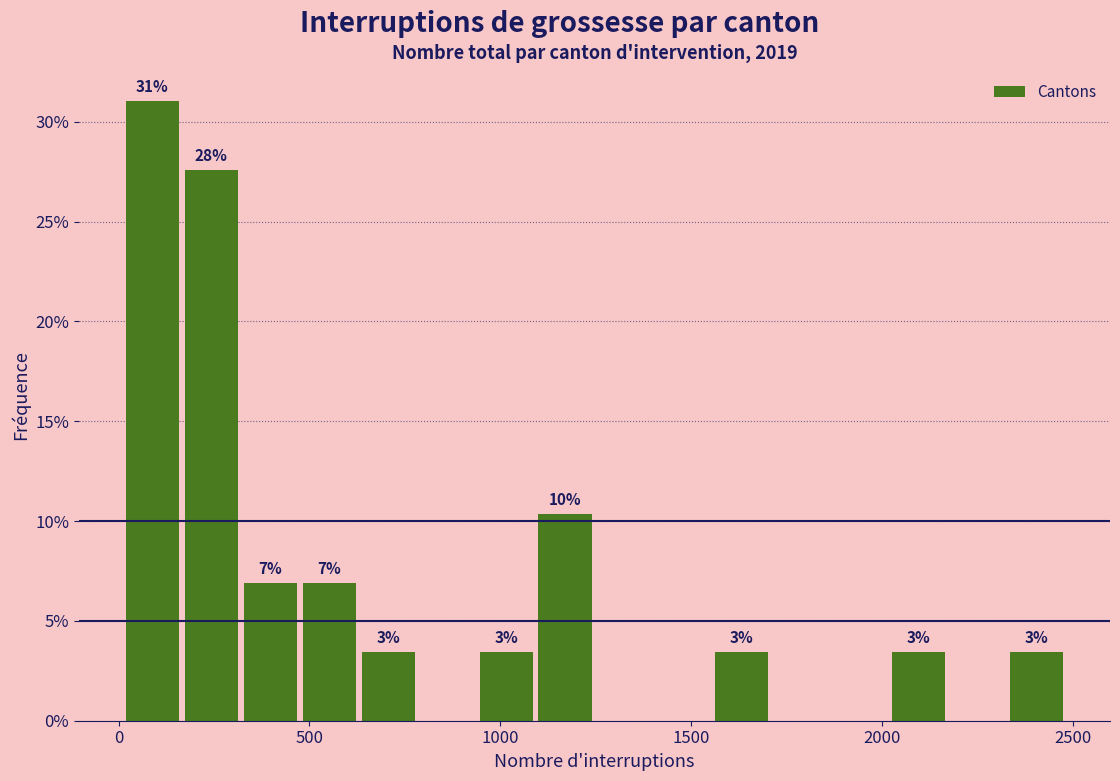

Read against the x-axis, roughly where is the centre of the tallest bar?

100